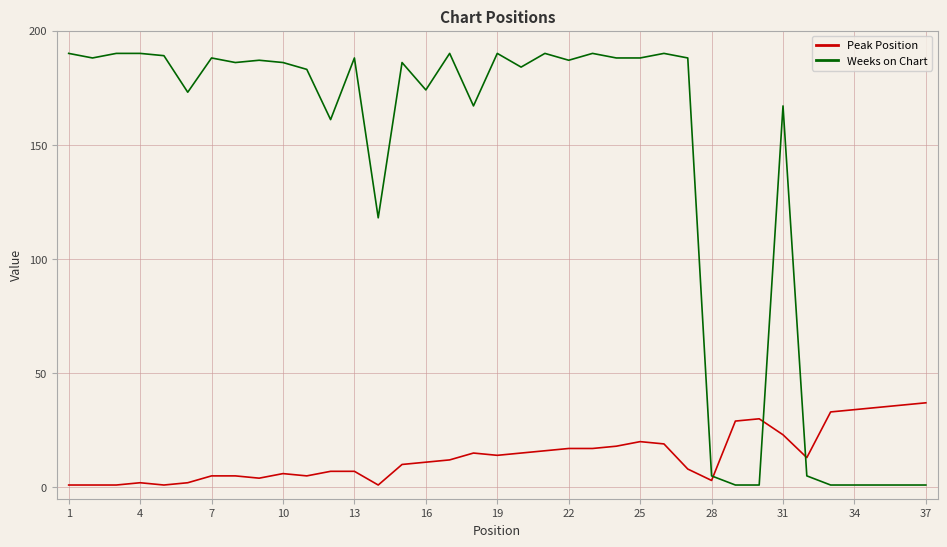

After their last crossing, which series has the higher values: Weeks on Chart or Peak Position?

Peak Position